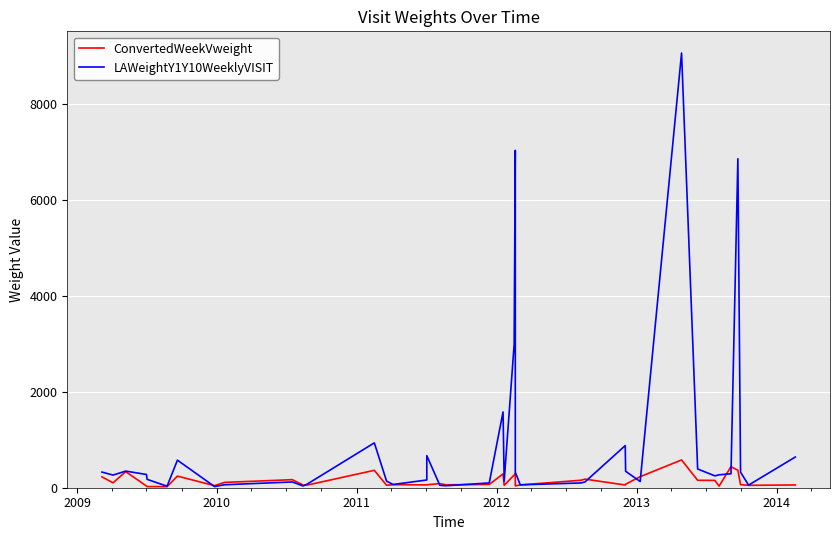

What is the value of the LAWeightY1Y10WeeklyVISIT point at the 11th from the left?

36.3